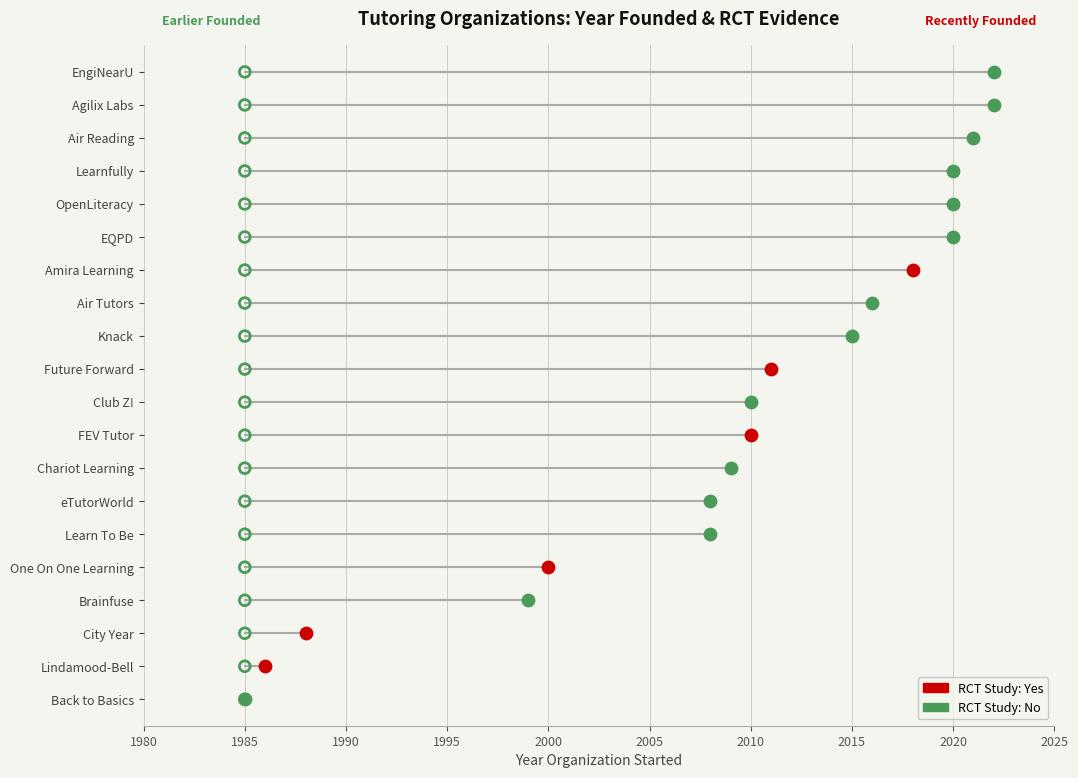

Which has a higher value, 13 or 1?

1